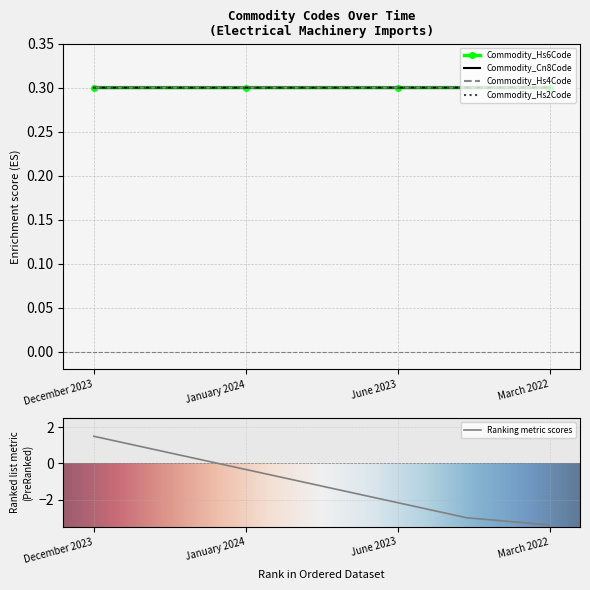

Between June 2023 and March 2022, which is larger?

March 2022